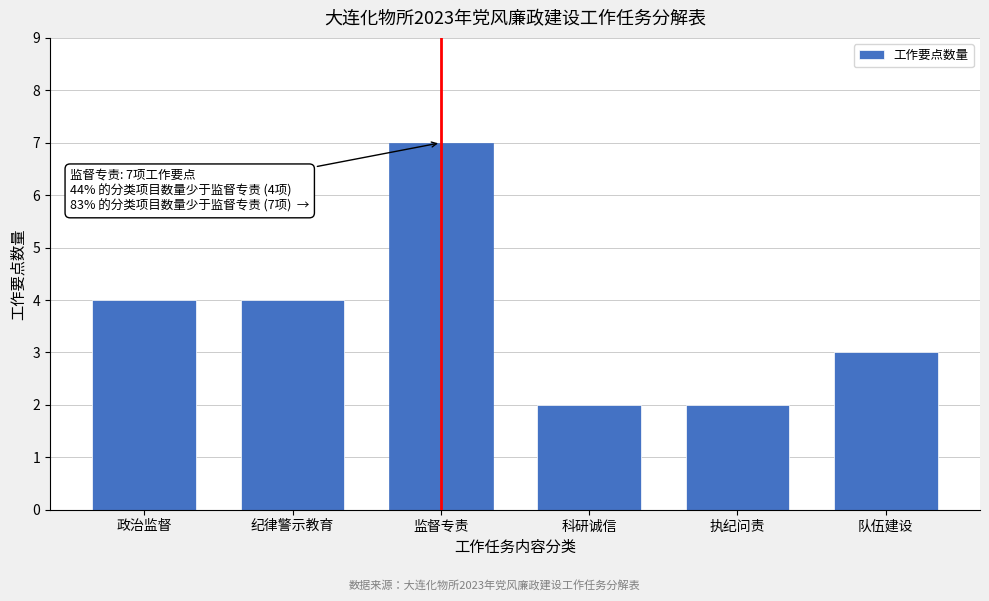

Reading left to right, extract all data points from this chart.

4	4	7	2	2	3